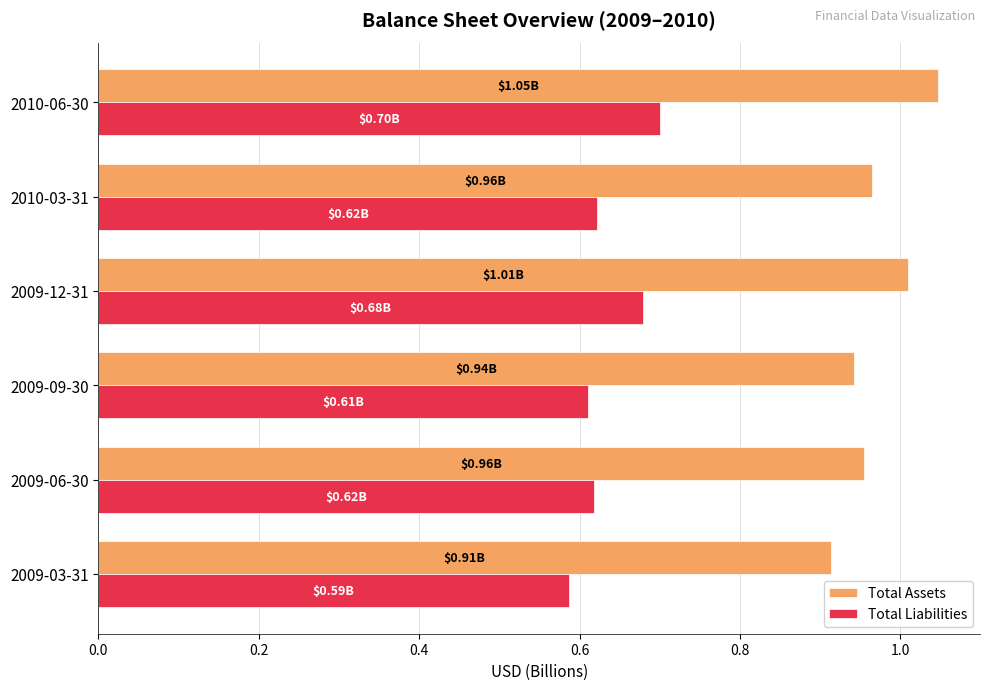

What is the spread (max minus min) of values at 2009-09-30?

0.3